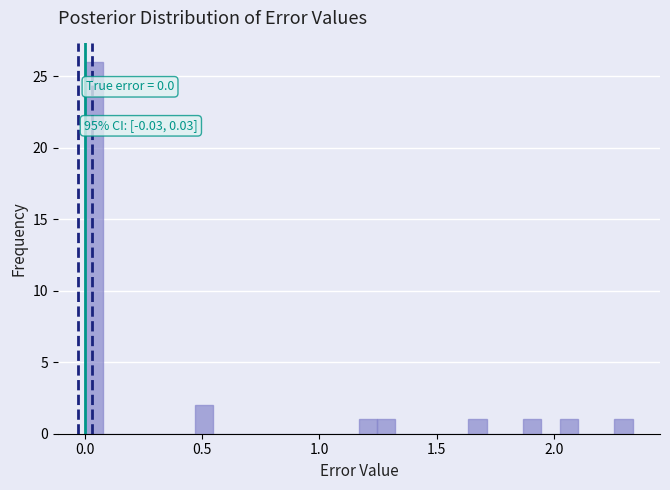

Around what value on the x-axis is the tallest bar? Give the approximate position of its centre, as read against the axis.

0.05